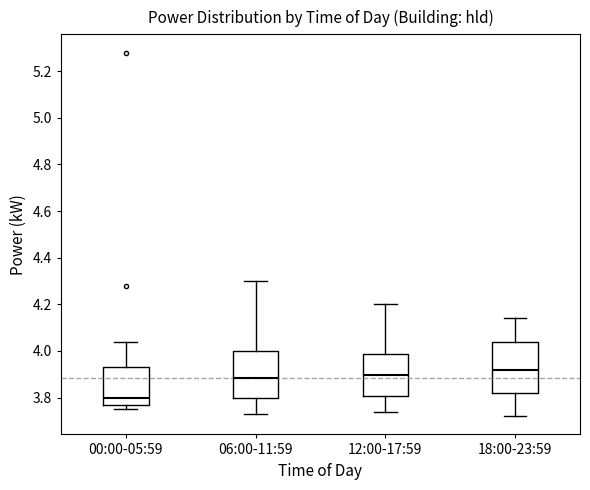

Where is the upper edge of the box for 18:00-23:59 on the y-axis? The values are not printed on the chart, so give them approximately, as read against the axis.

4.04